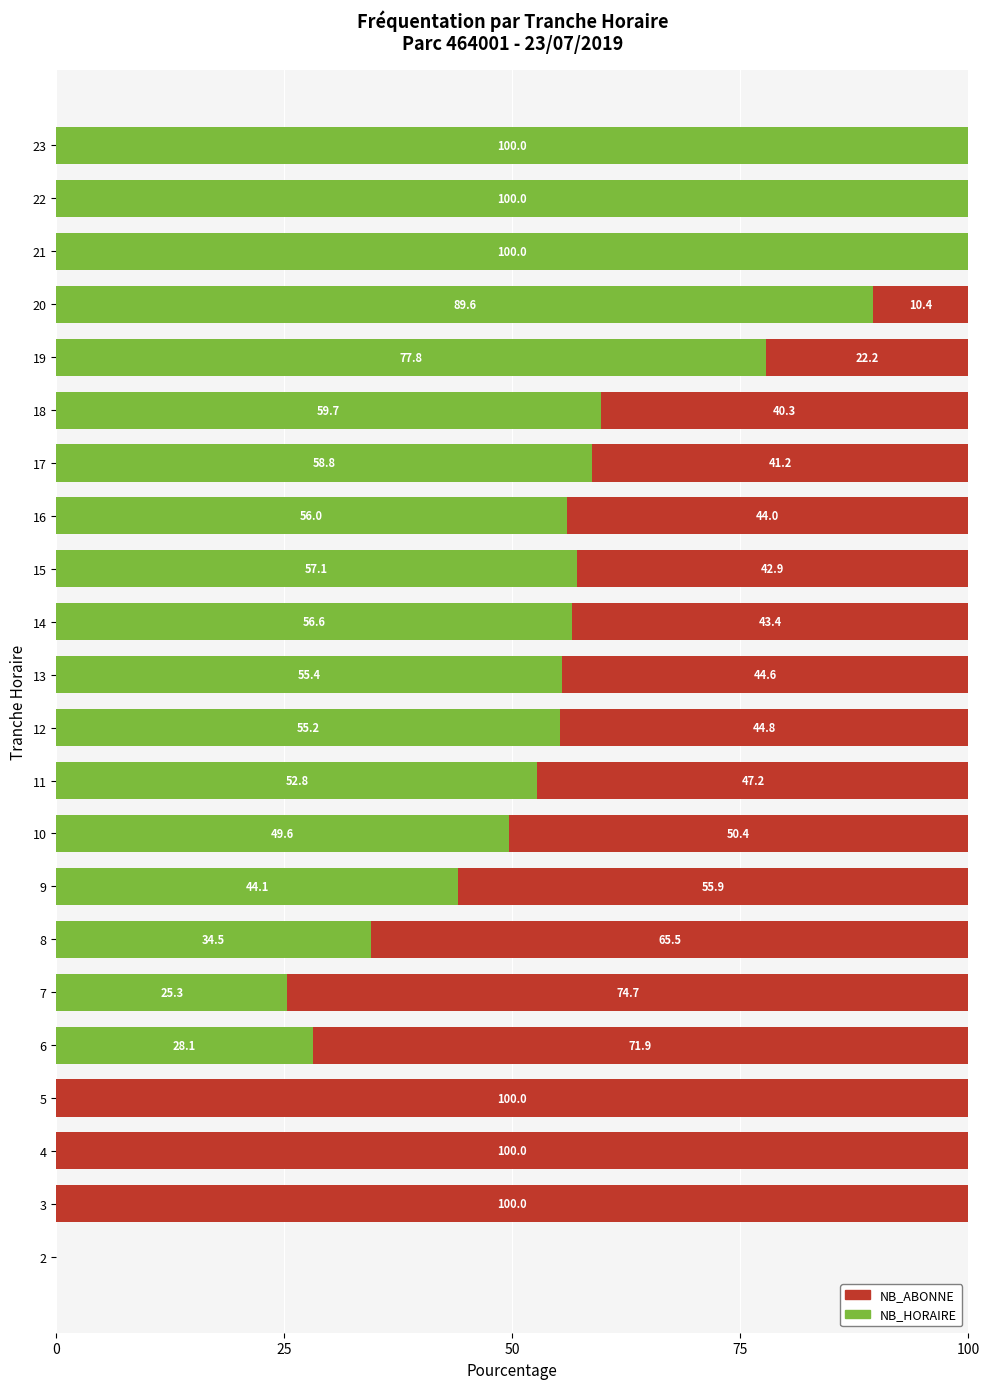

True or false: NB_HORAIRE has a value of 0.0 at 3.

True